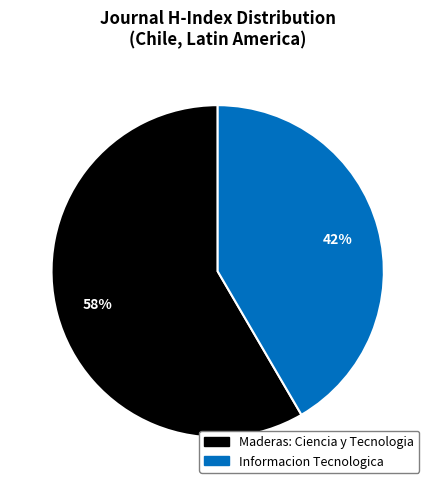

To the nearest percent, what is the average slice percentage?

50%